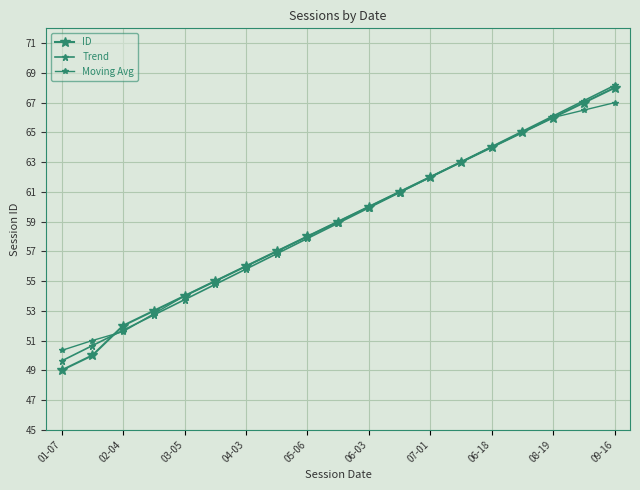

Does the chart display data point markers on the line(s)?

Yes